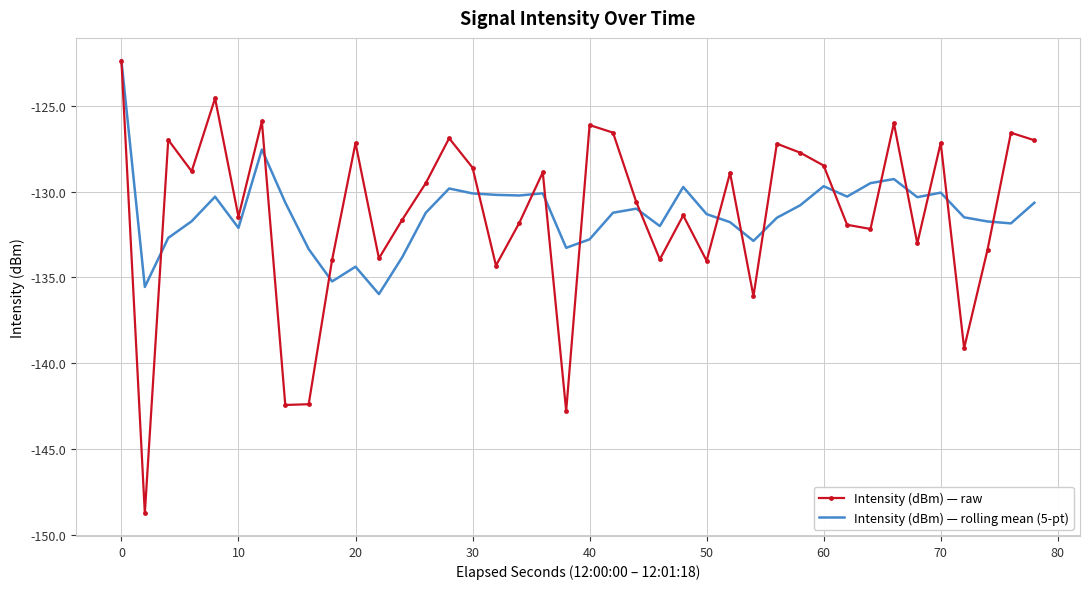

What is the minimum value for Intensity (dBm) — rolling mean (5-pt)?

-136.0